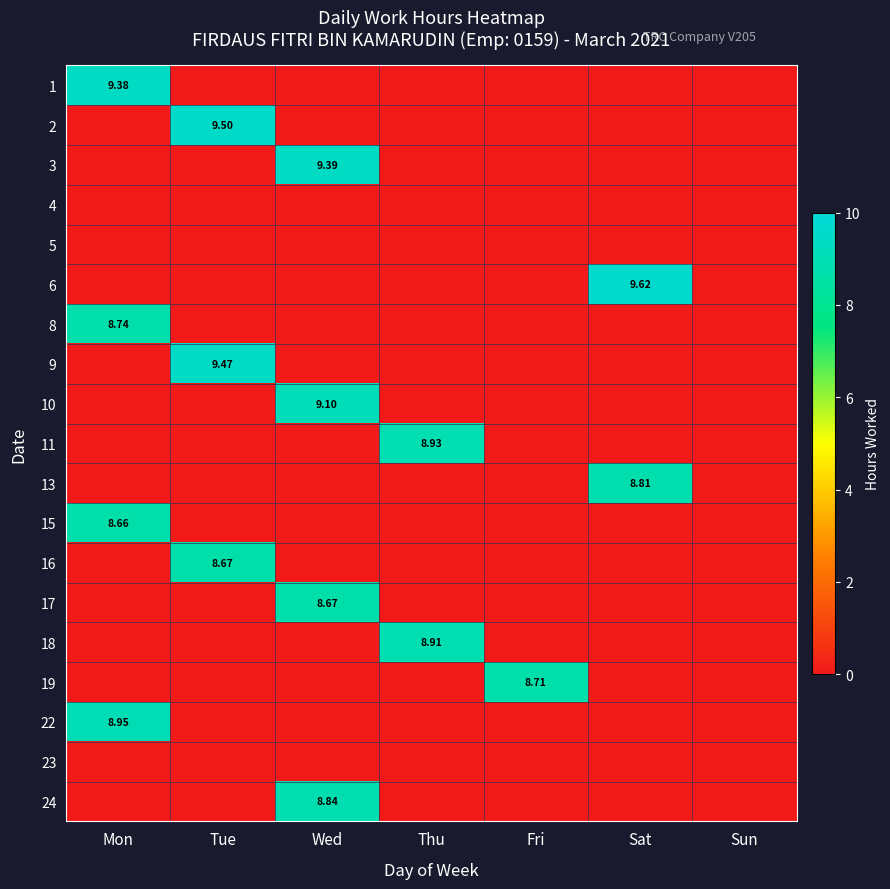

Where is 11 nearest to the value 4?

Mon